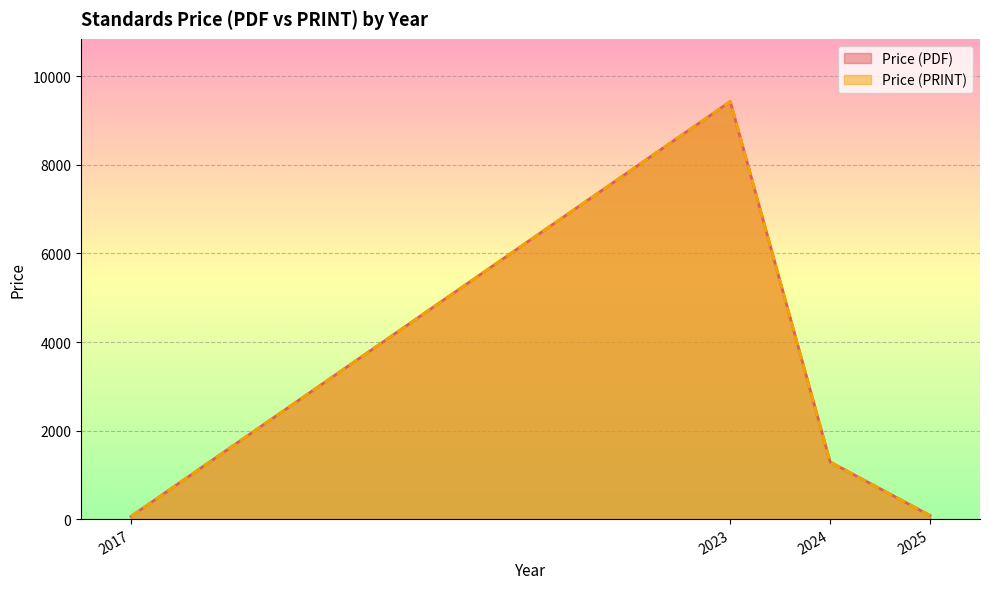

At which label does Price (PRINT) first exceed 220?

2023